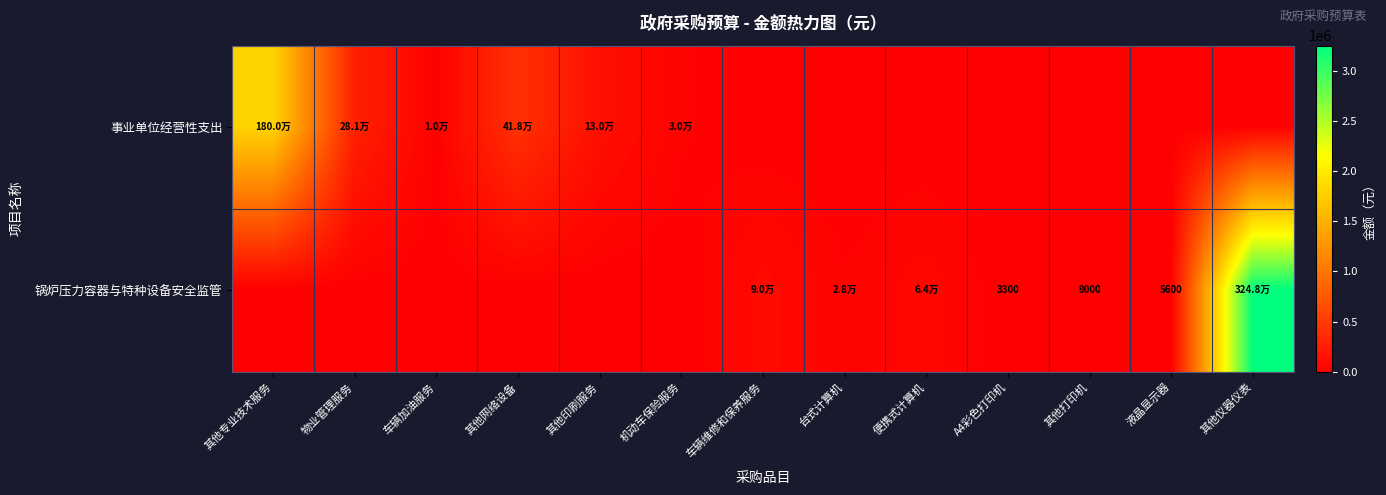

Is it true that 锅炉压力容器与特种设备安全监管 equals 3300 at A4彩色打印机?

True